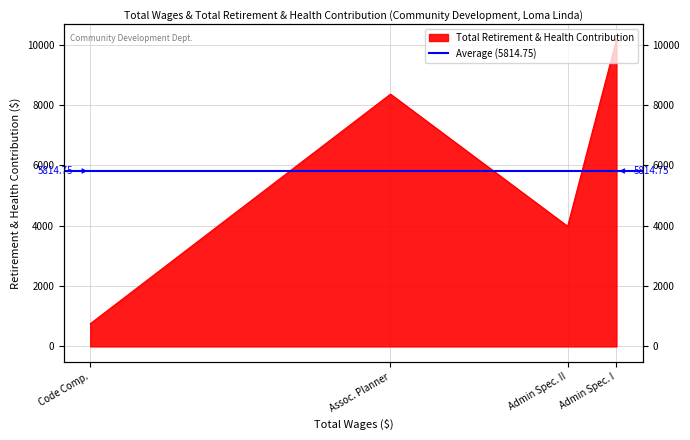

What is the difference between the second highest and second lowest values?

4380